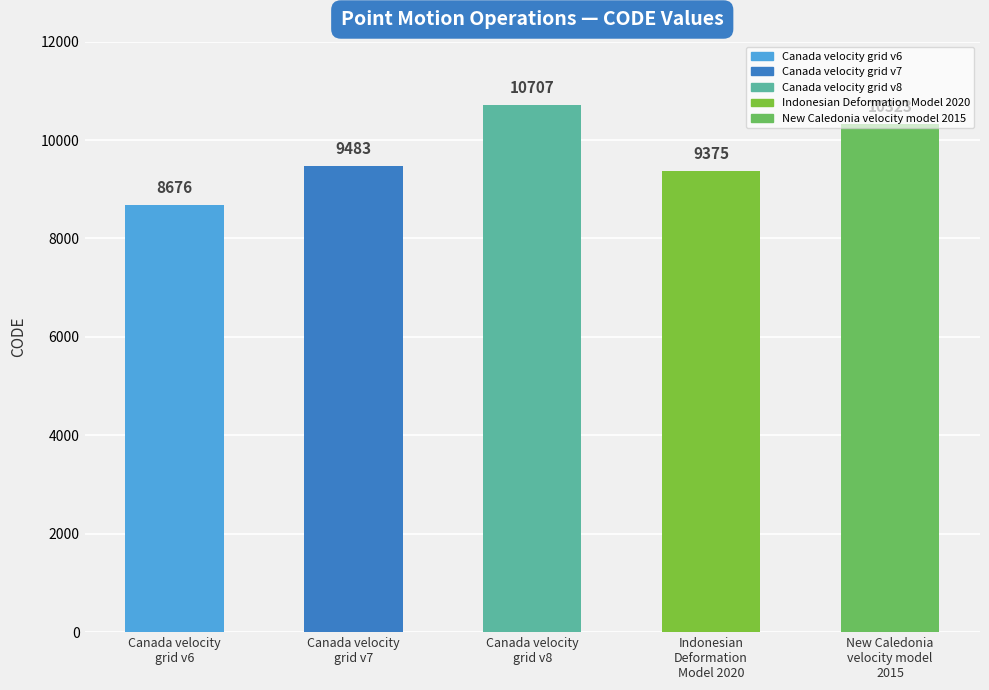

How many values are below 9483?

2